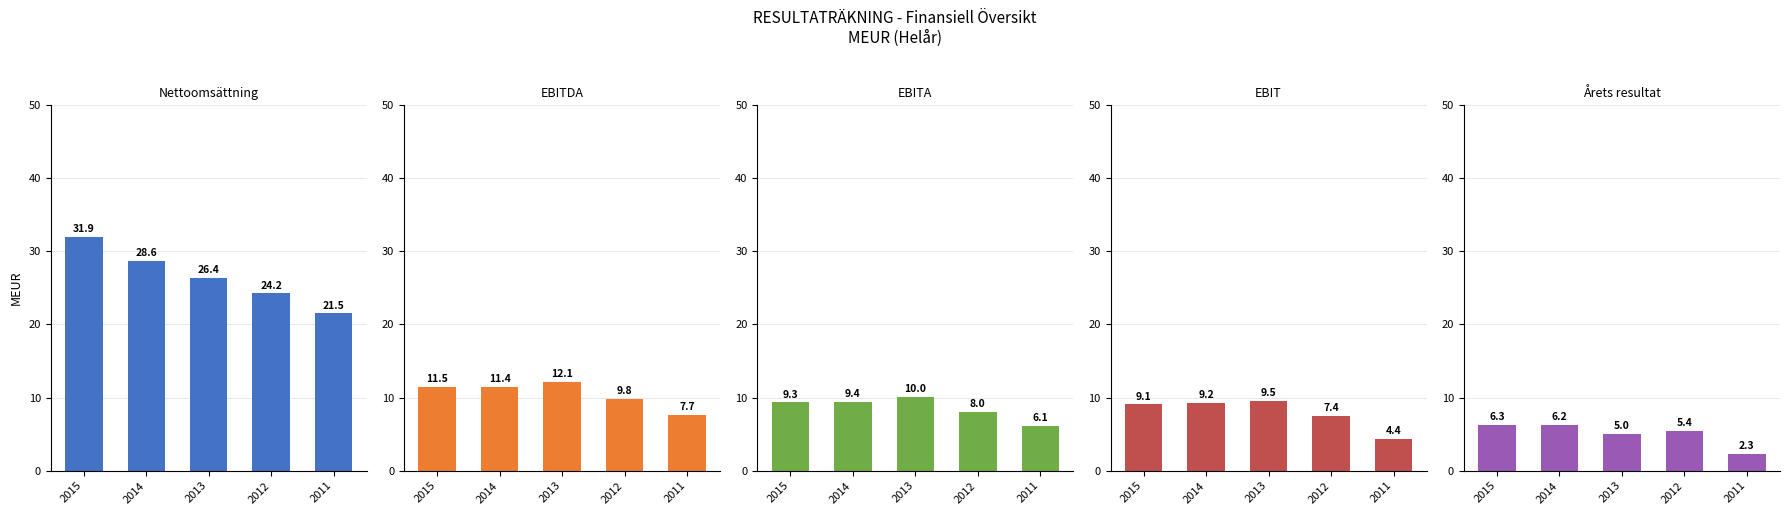

What is the sum of the Årets resultat values at 2014 and 2013?

11.2